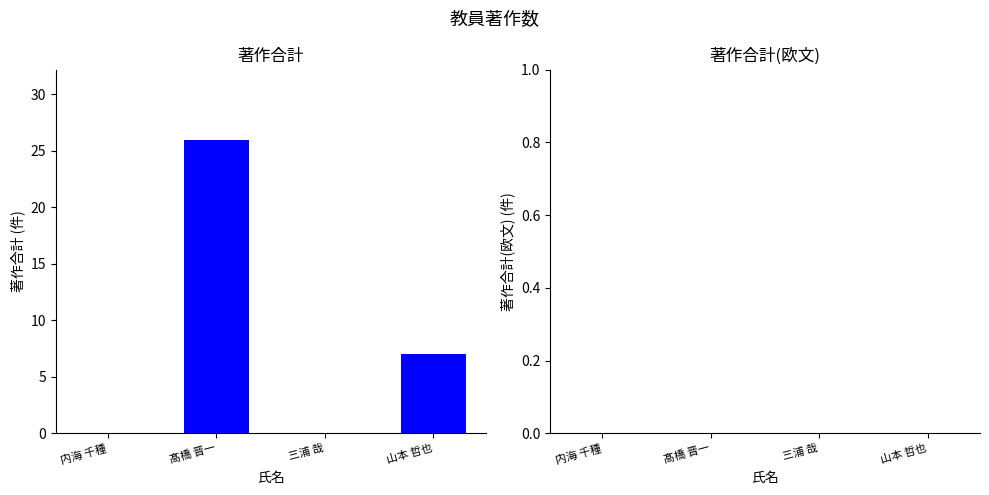

The value at 山本 哲也 is 4. True or false?

False